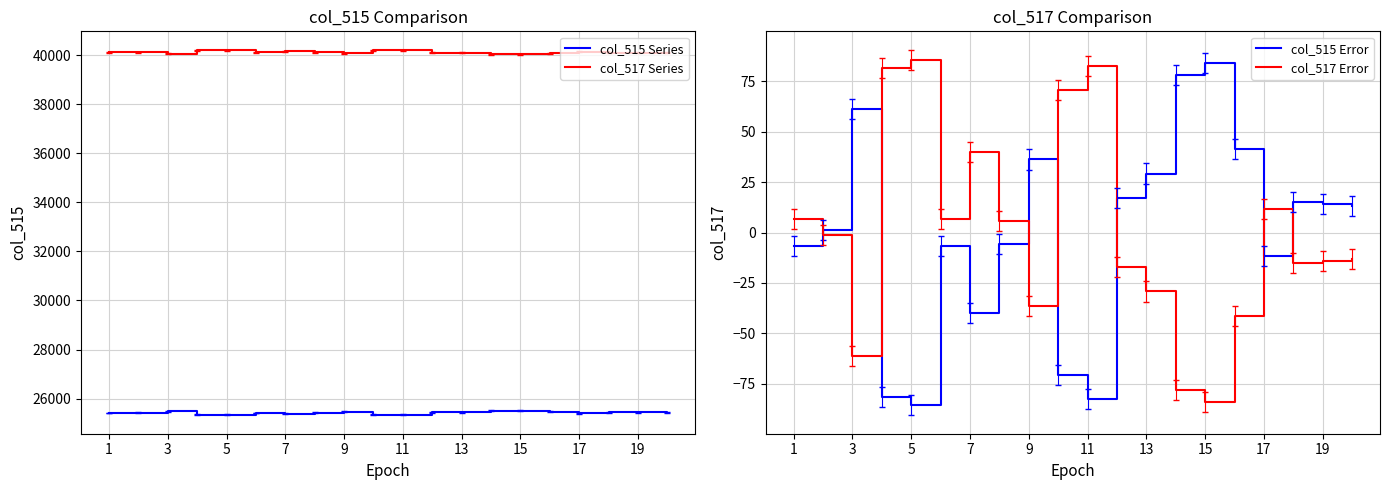

How many values in the col_515 Error series exceed 13?

10